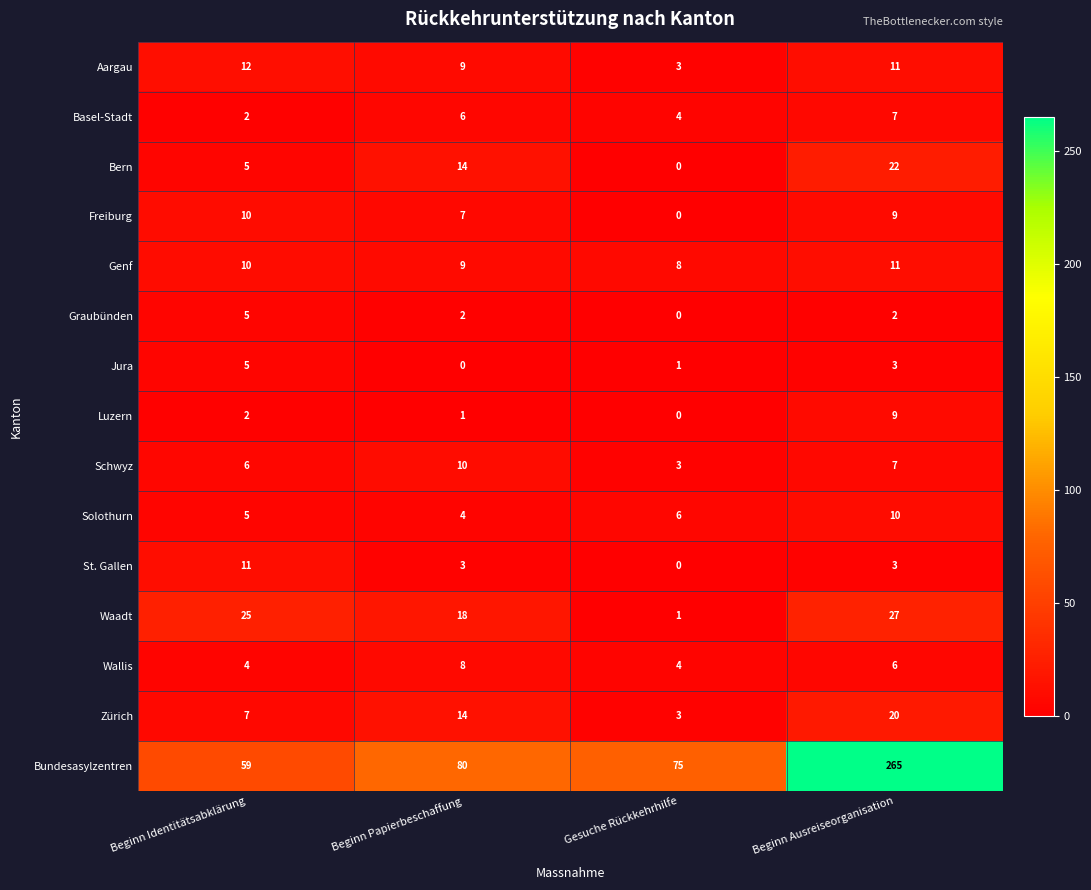

At which label is Waadt closest to 14?

Beginn Papierbeschaffung